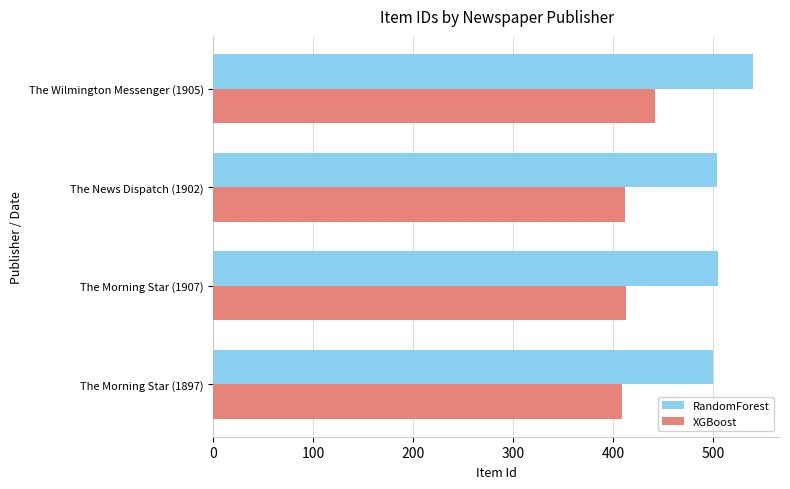

What is the sum of the RandomForest values at The Wilmington Messenger (1905) and The Morning Star (1907)?

1043.9